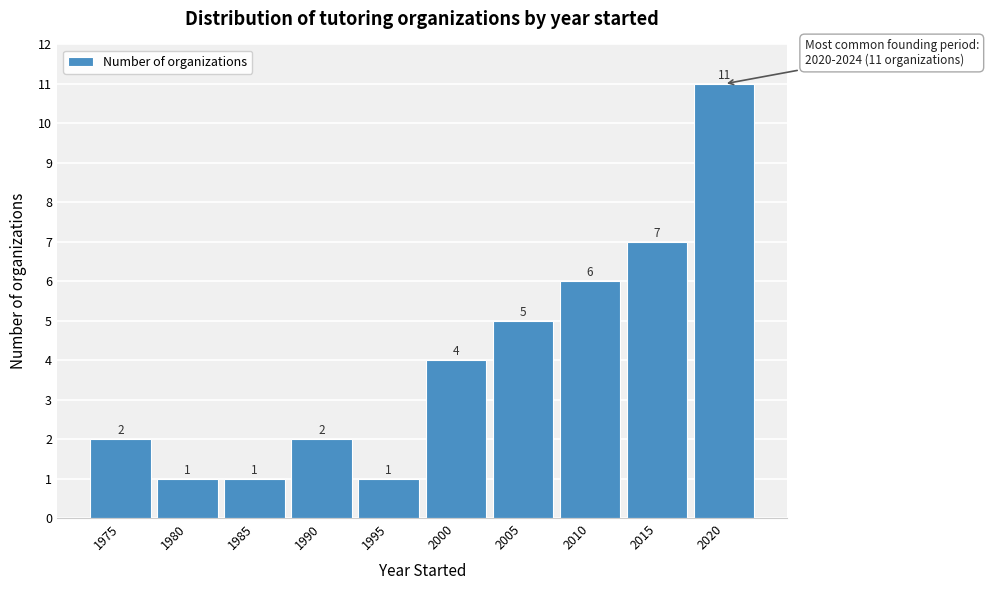

Reading left to right, what are all the values shown in this chart?

2	1	1	2	1	4	5	6	7	11